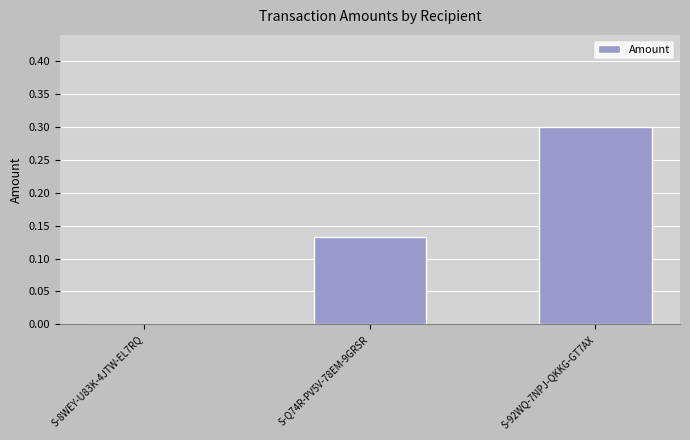

What is the approximate value at S-92WQ-7NPJ-QKKG-GT7AX?

0.3